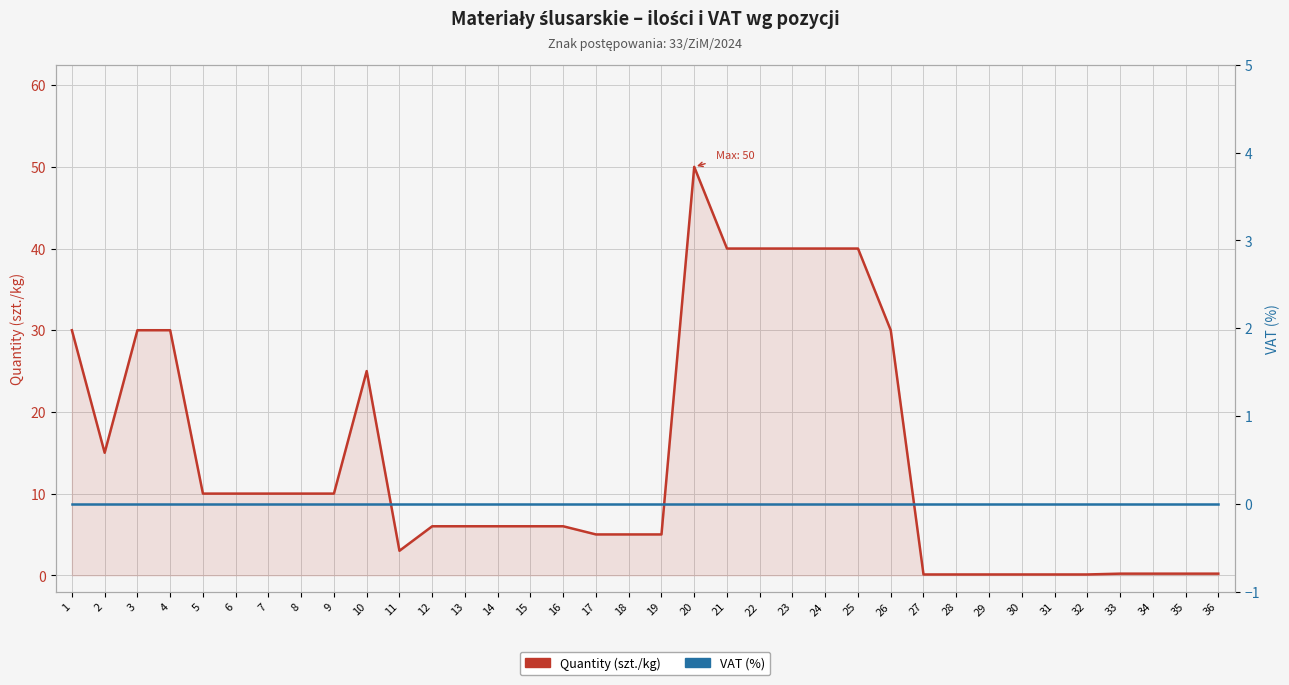

Which series has the largest range (max minus min)?

Quantity (szt./kg)